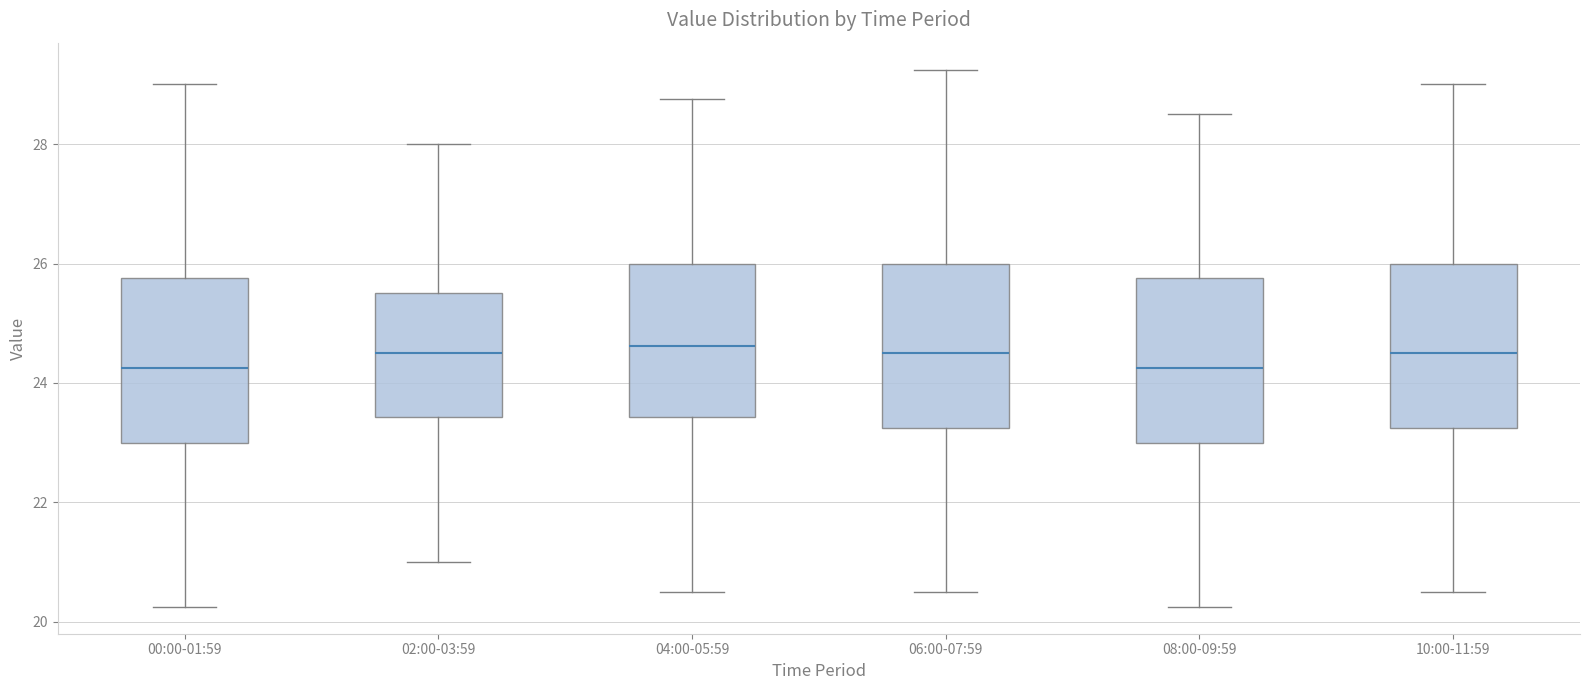

Reading left to right, transcribe this box plot: for each box, give where its median line is, the range the box spans, and where its two whiskers end, as read against the y-axis. The values are not printed on the chart, so give them approximately, as read against the axis.

00:00-01:59: median 24.2, box 23.0 to 25.8, whiskers 20.2 to 29.0
02:00-03:59: median 24.6, box 23.4 to 25.6, whiskers 21.0 to 28.0
04:00-05:59: median 24.6, box 23.4 to 26.0, whiskers 20.6 to 28.8
06:00-07:59: median 24.6, box 23.2 to 26.0, whiskers 20.6 to 29.2
08:00-09:59: median 24.2, box 23.0 to 25.8, whiskers 20.2 to 28.6
10:00-11:59: median 24.6, box 23.2 to 26.0, whiskers 20.6 to 29.0